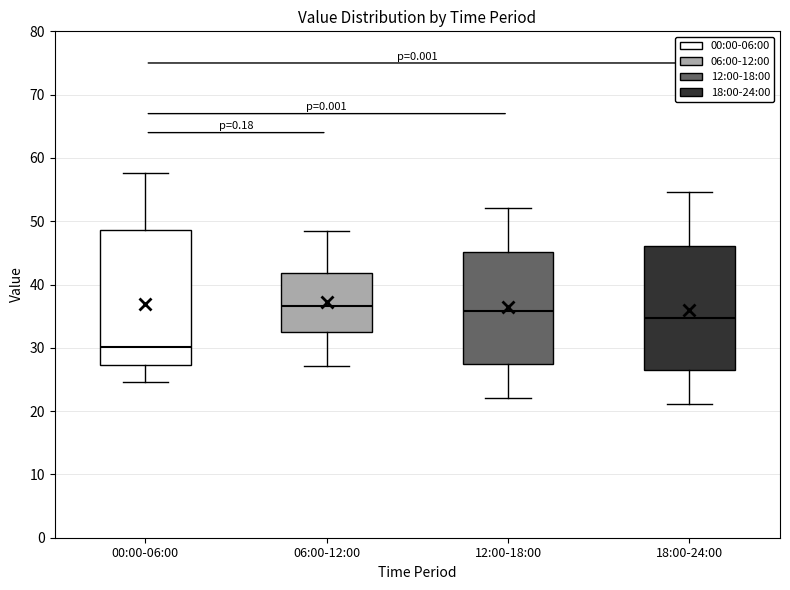

Reading left to right, read every box against the y-axis: the position of its median line, the range the box covers, and the ends of its whiskers. The values are not printed on the chart, so give them approximately, as read against the axis.

00:00-06:00: median 30, box 27 to 49, whiskers 25 to 58
06:00-12:00: median 37, box 32 to 42, whiskers 27 to 48
12:00-18:00: median 36, box 27 to 45, whiskers 22 to 52
18:00-24:00: median 35, box 26 to 46, whiskers 21 to 55